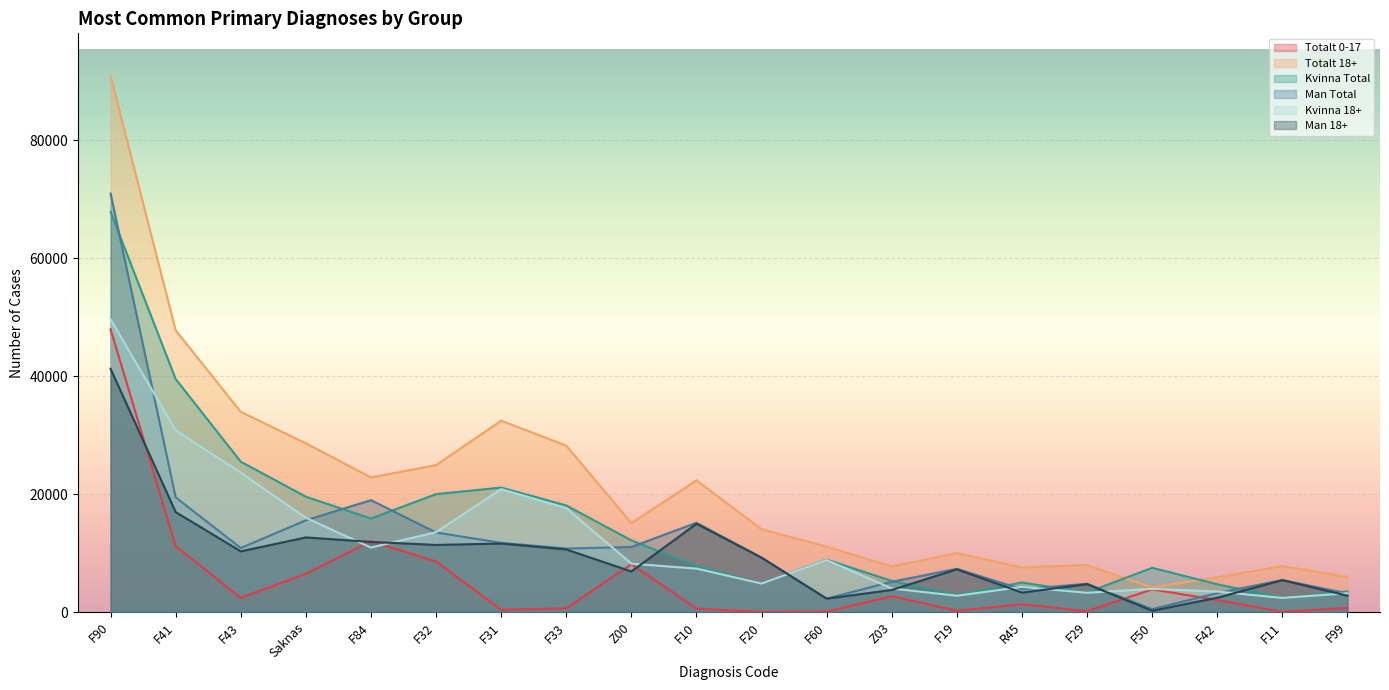

How many interior local peaks does the Kvinna 18+ series have?

4